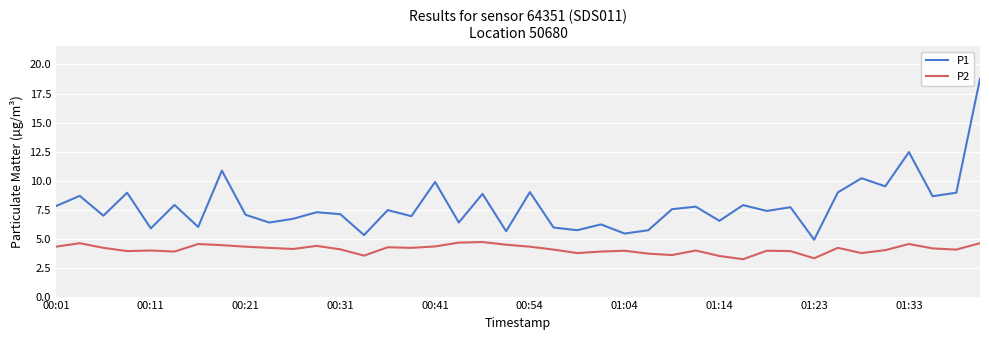

List the series in order of their peak value, highest first.

P1, P2